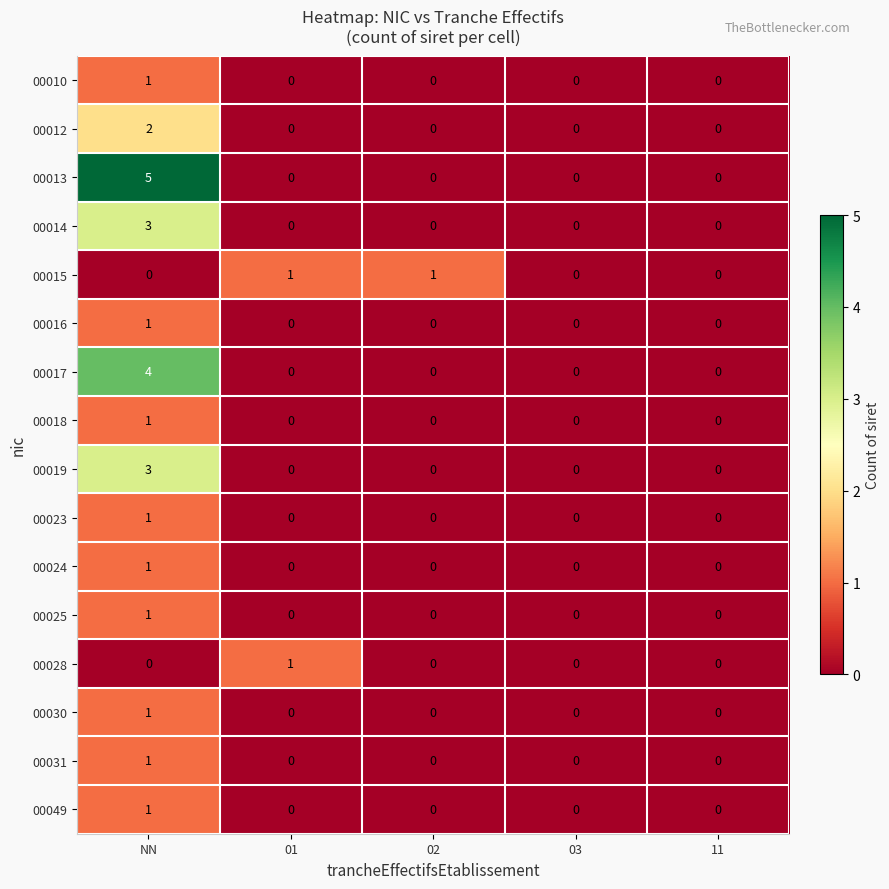

How many 00015 values are between 0 and 1?

5